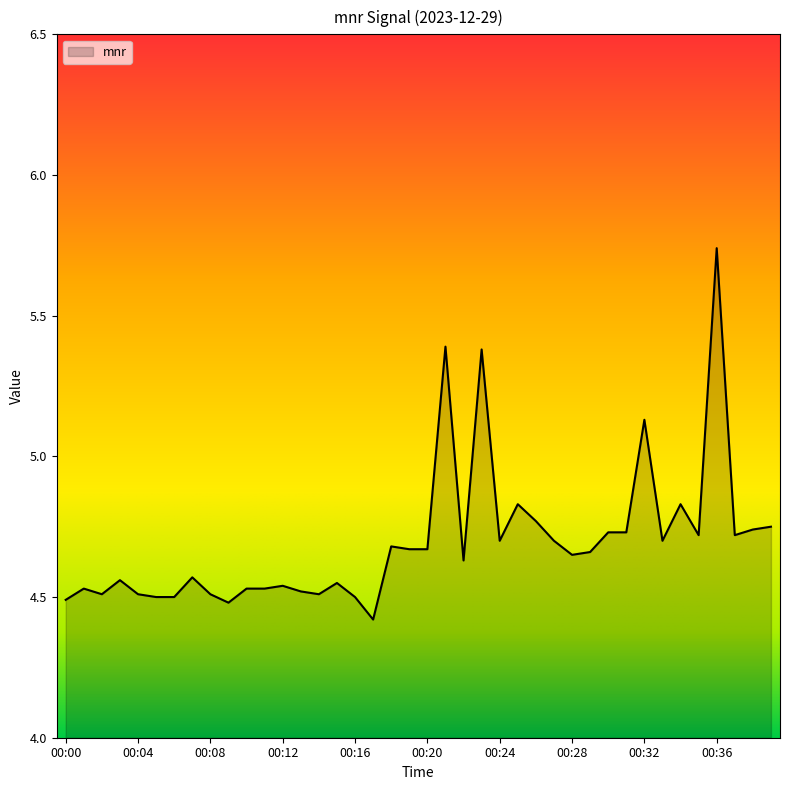

What is the difference between the maximum and minimum values?

1.3